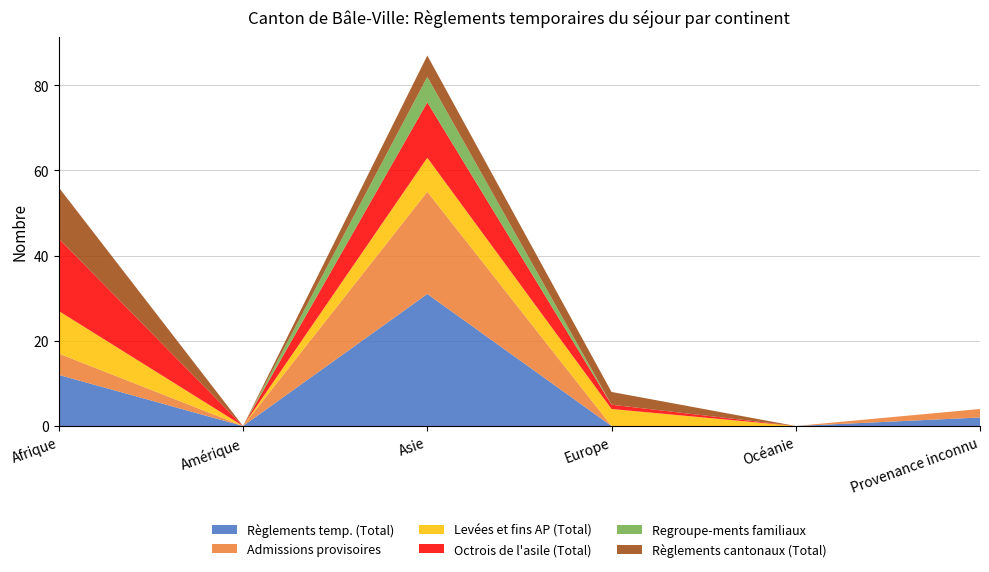

Reading left to right, what are all the values shown in this chart?

Règlements temp. (Total): Afrique=12	Amérique=0	Asie=31	Europe=0	Océanie=0	Provenance inconnu=2
Admissions provisoires: Afrique=5	Amérique=0	Asie=24	Europe=0	Océanie=0	Provenance inconnu=2
Levées et fins AP (Total): Afrique=10	Amérique=0	Asie=8	Europe=4	Océanie=0	Provenance inconnu=0
Octrois de l'asile (Total): Afrique=17	Amérique=0	Asie=13	Europe=1	Océanie=0	Provenance inconnu=0
Regroupe-ments familiaux: Afrique=0	Amérique=0	Asie=6	Europe=0	Océanie=0	Provenance inconnu=0
Règlements cantonaux (Total): Afrique=12	Amérique=0	Asie=5	Europe=3	Océanie=0	Provenance inconnu=0